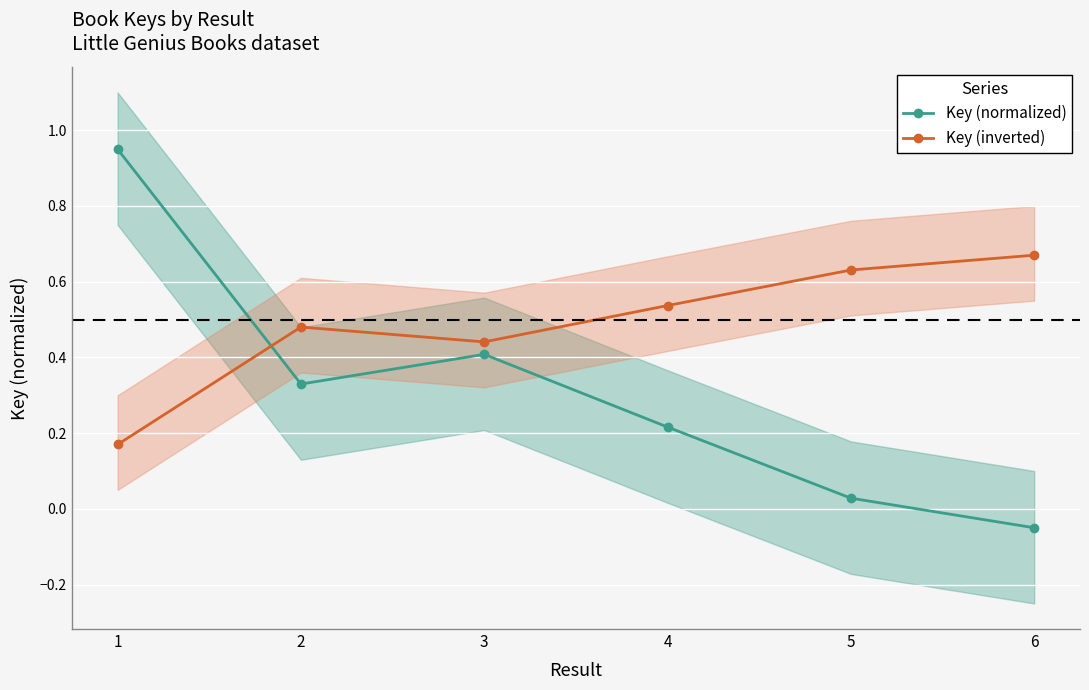

Is this an area chart (filled region under the line)?

No